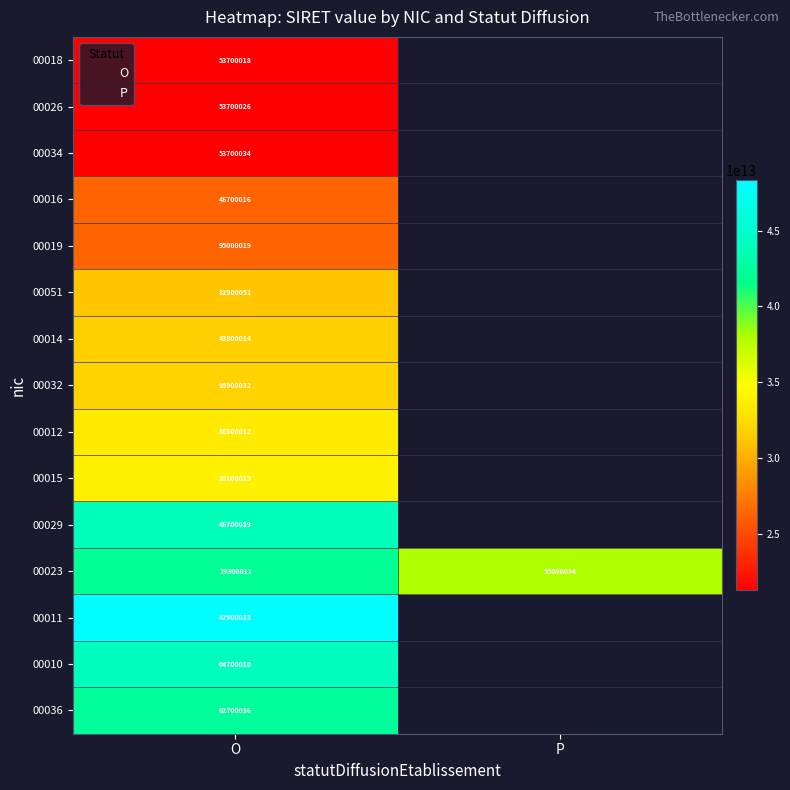

At which category is the sum across all series the highest?

O